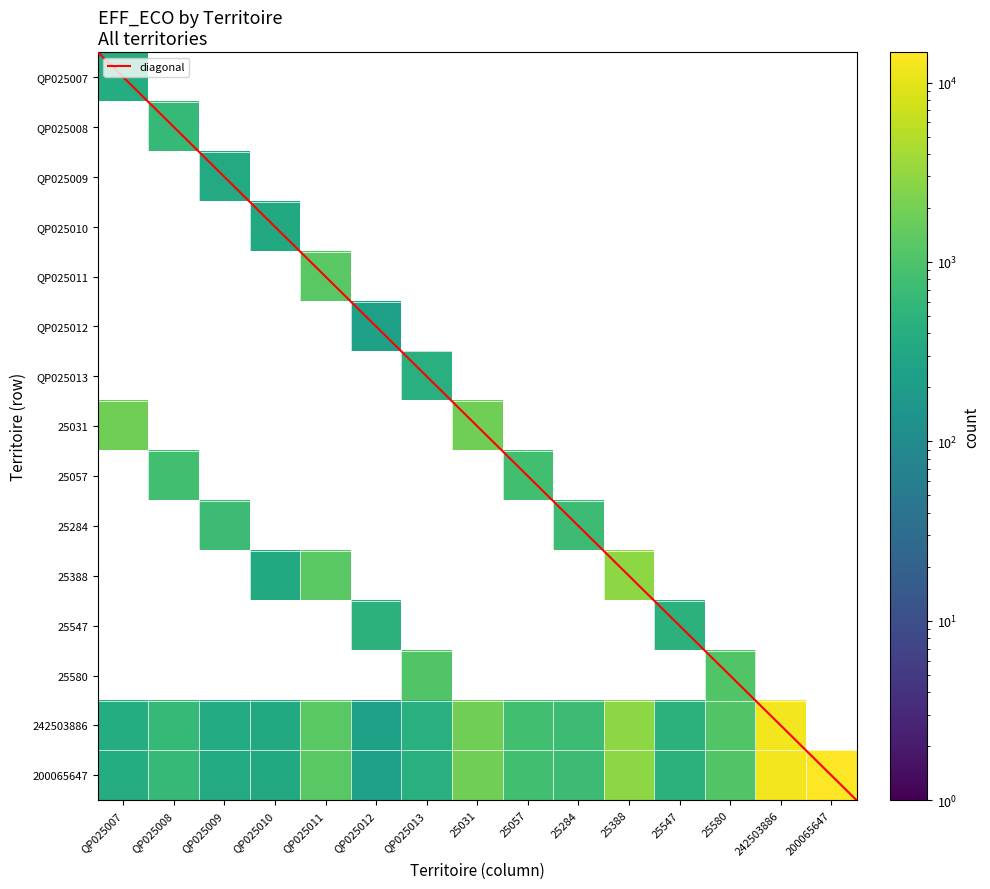

Count the number of categories in the chart.

15